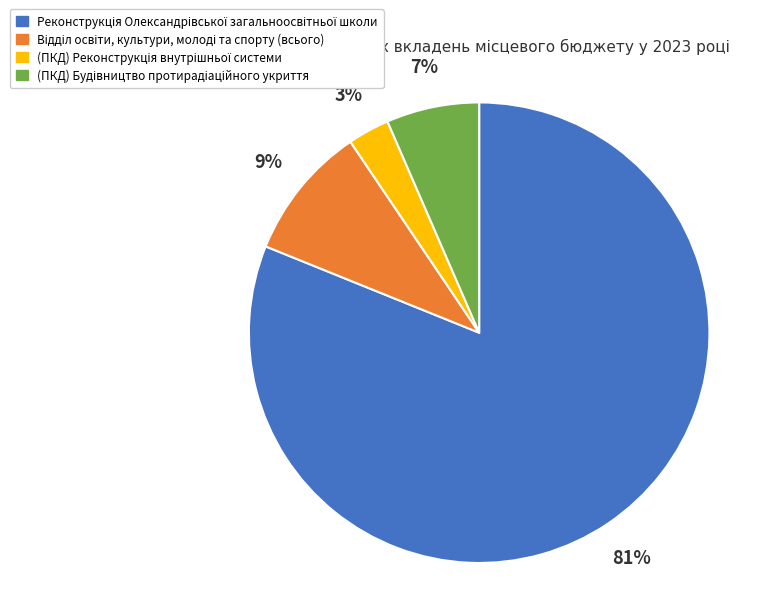

Does any single category account for the majority?

Yes